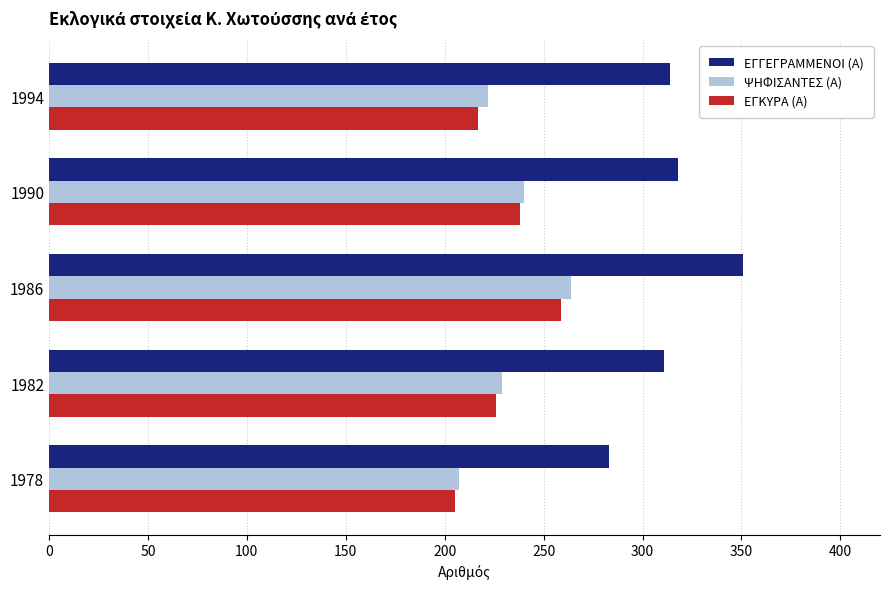

What is the sum of all ΨΗΦΙΣΑΝΤΕΣ (Α) values?

1162